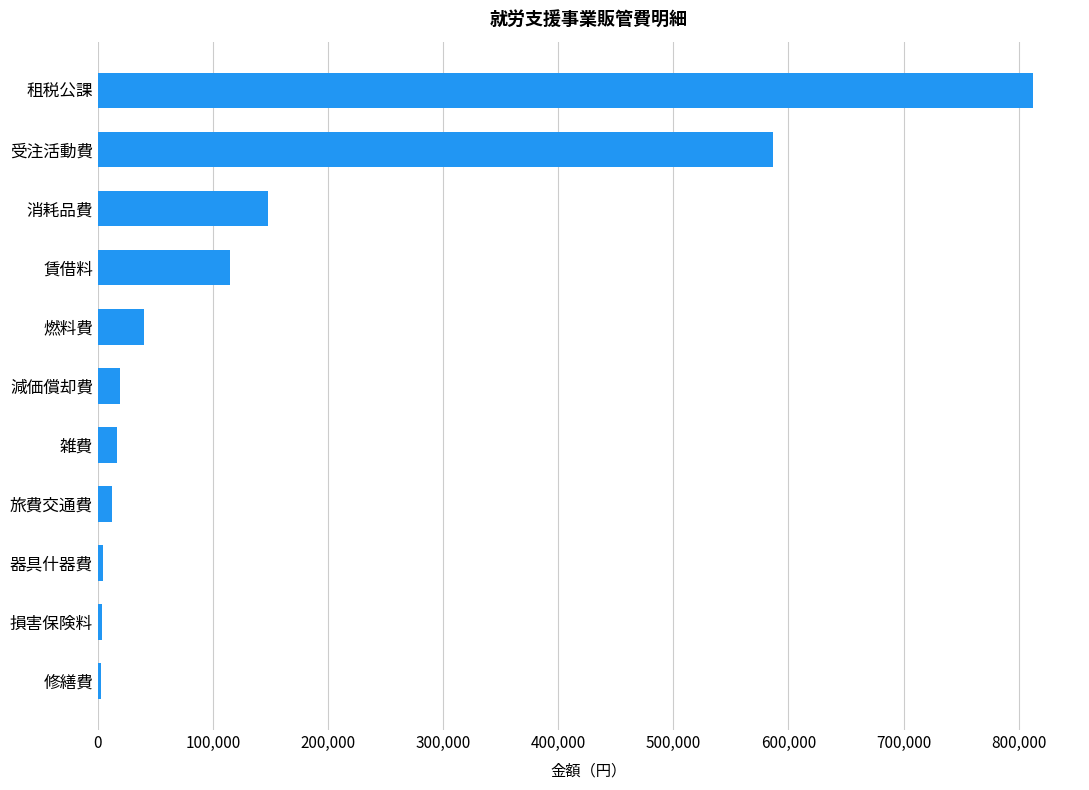

Count the number of categories in the chart.

11